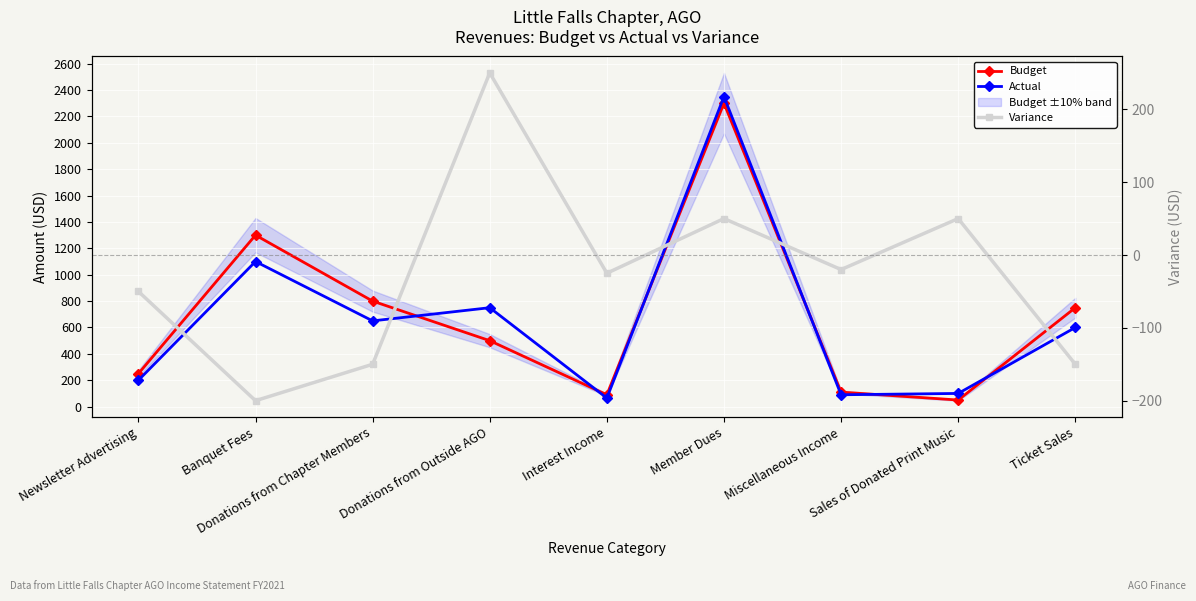

What is the minimum value for Variance?

-200